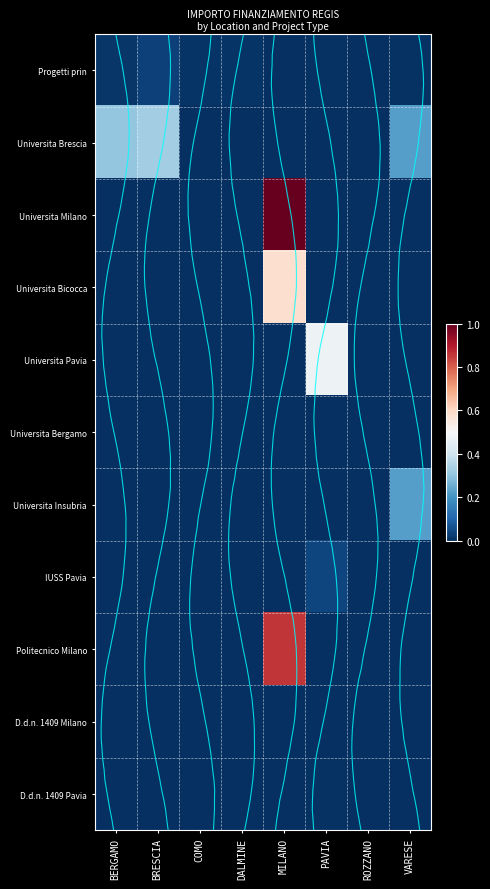

At how many categories does at least one series exceed 0?

8